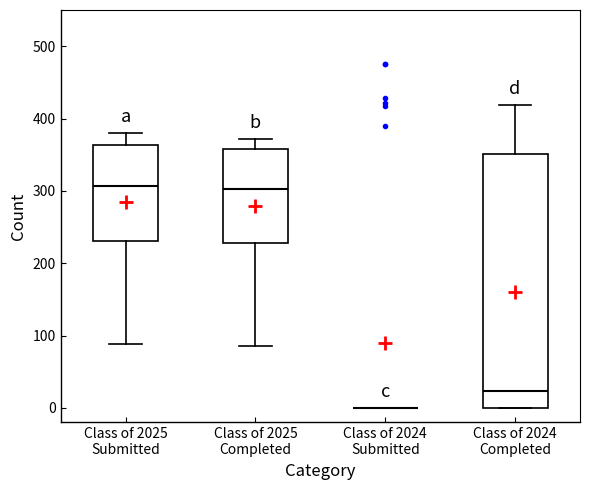

Comparing the boxes themselves (not the whiskers), which one is the tallest?

Class of 2024 Completed